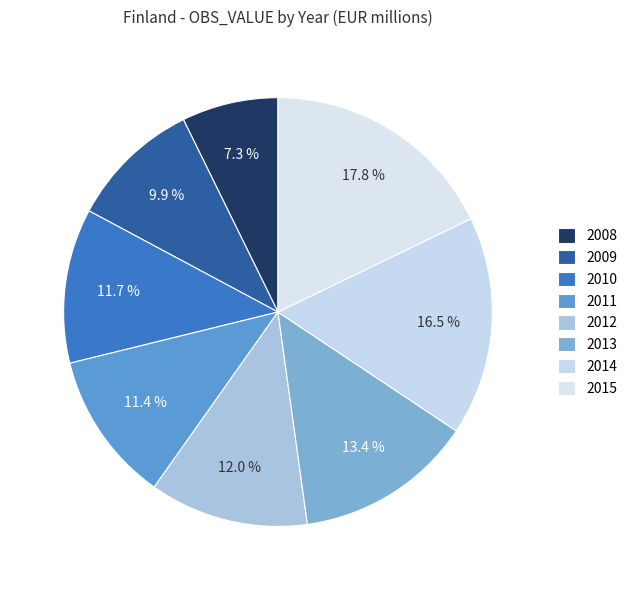

How many slices are in this pie chart?

8